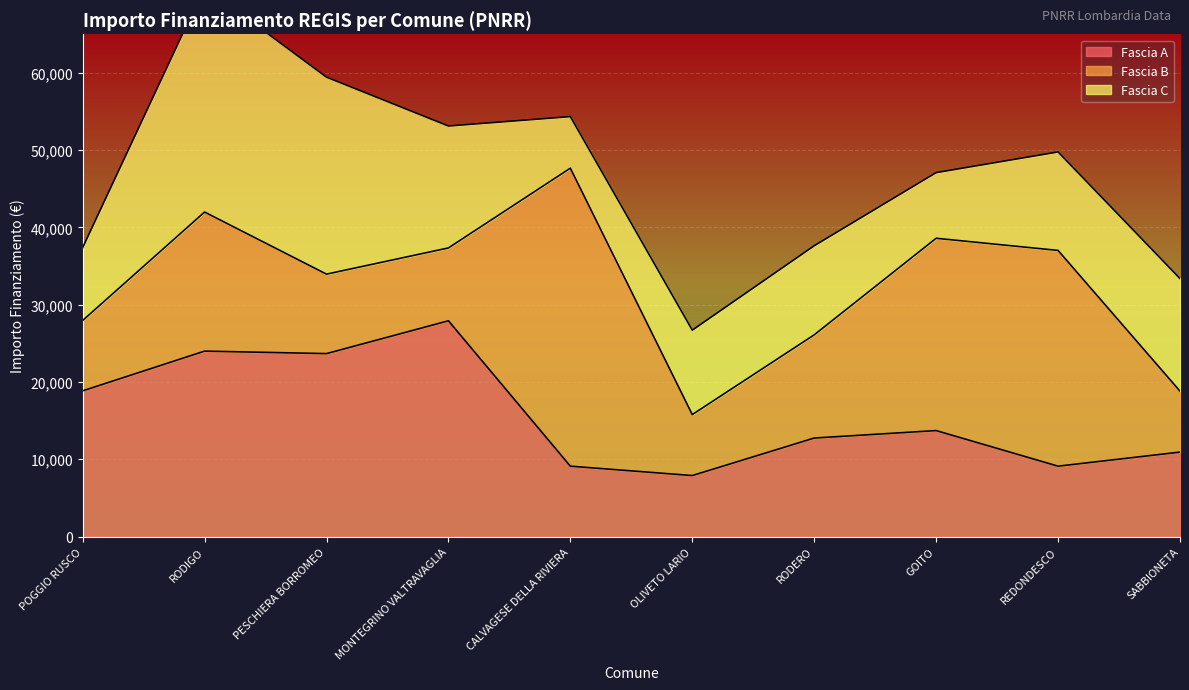

True or false: Fascia B has more than 0 interior local peaks.

True